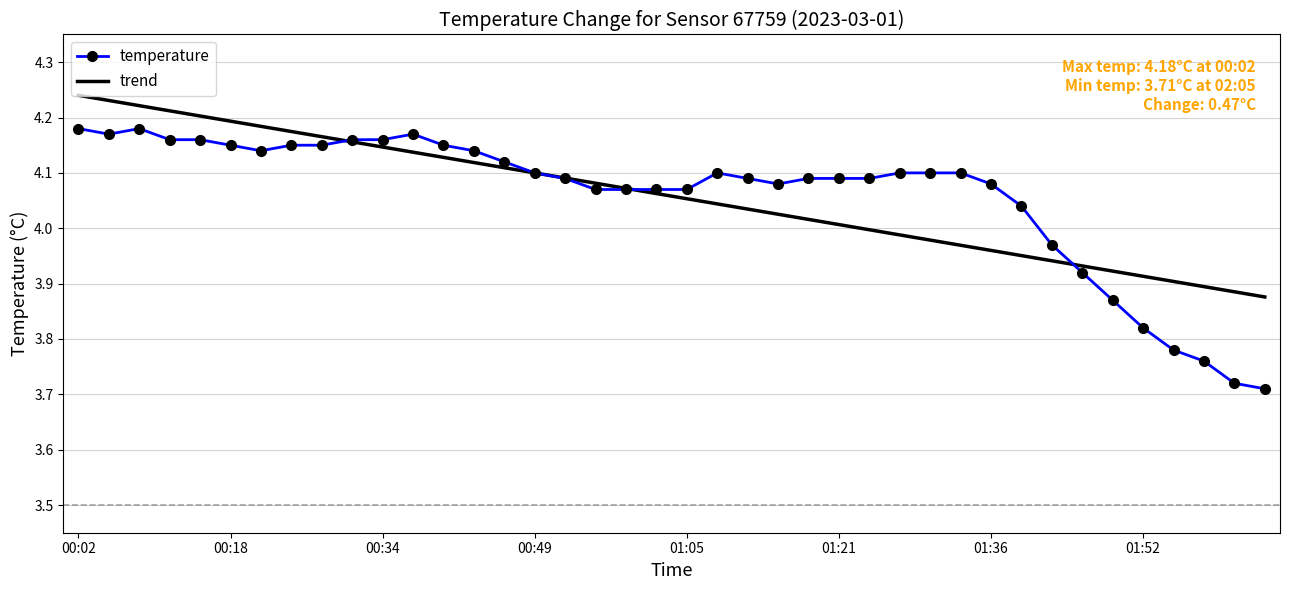

What is the difference between the second highest and second lowest values in the trend series?

0.3